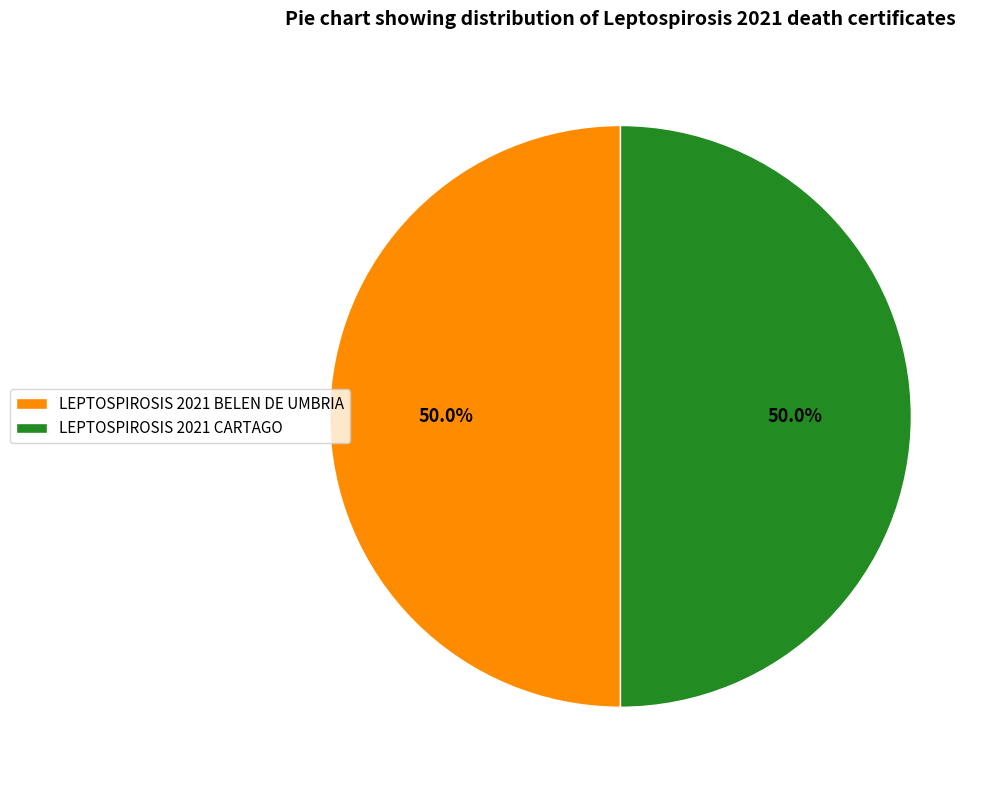

Approximately how many times larger is the value at LEPTOSPIROSIS 2021 CARTAGO compared to LEPTOSPIROSIS 2021 BELEN DE UMBRIA?

1.0